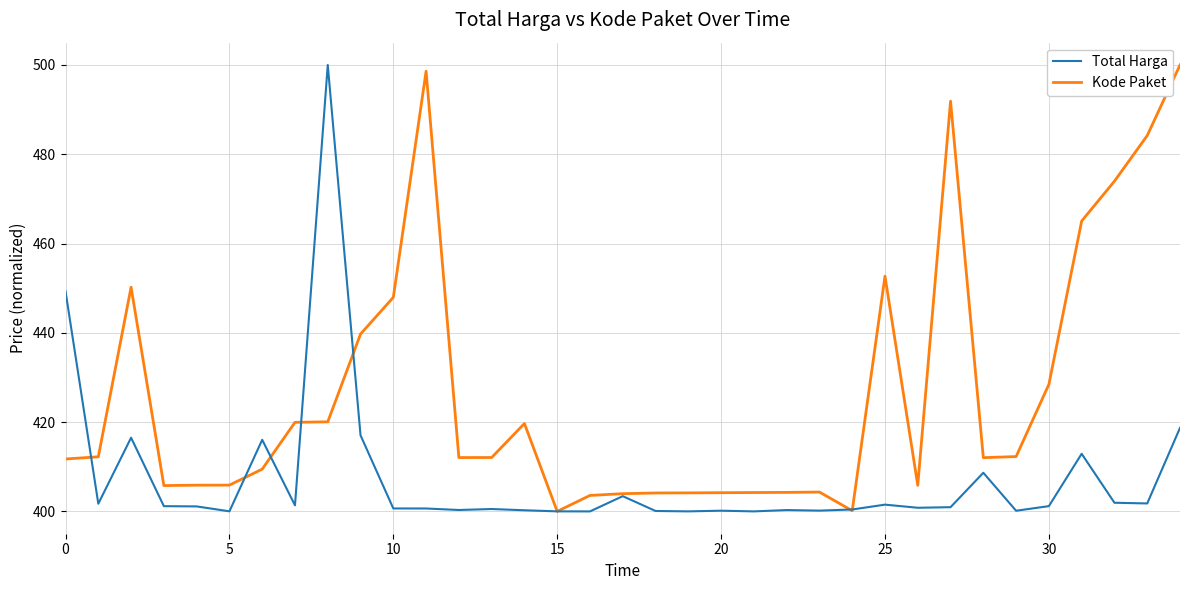

What is the greatest value displayed?

500.0